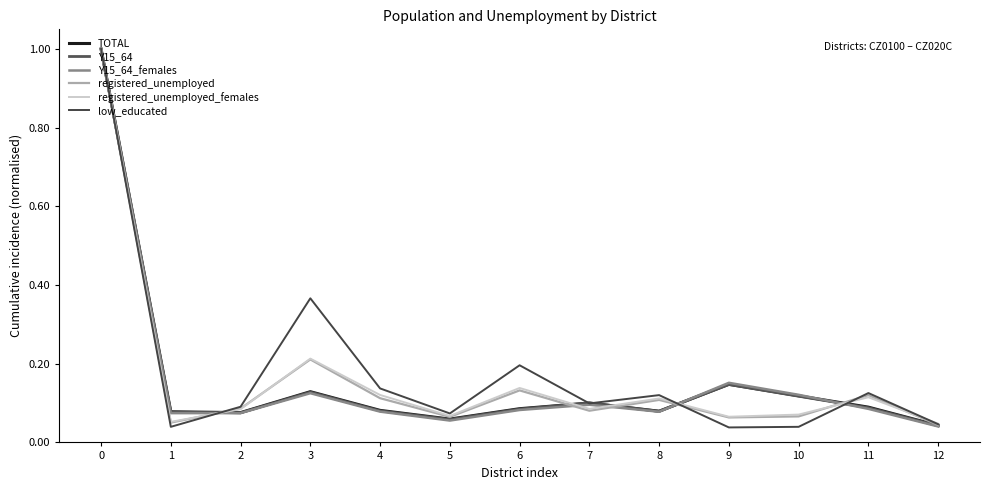

How many intersections are there between registered_unemployed and low_educated?

3